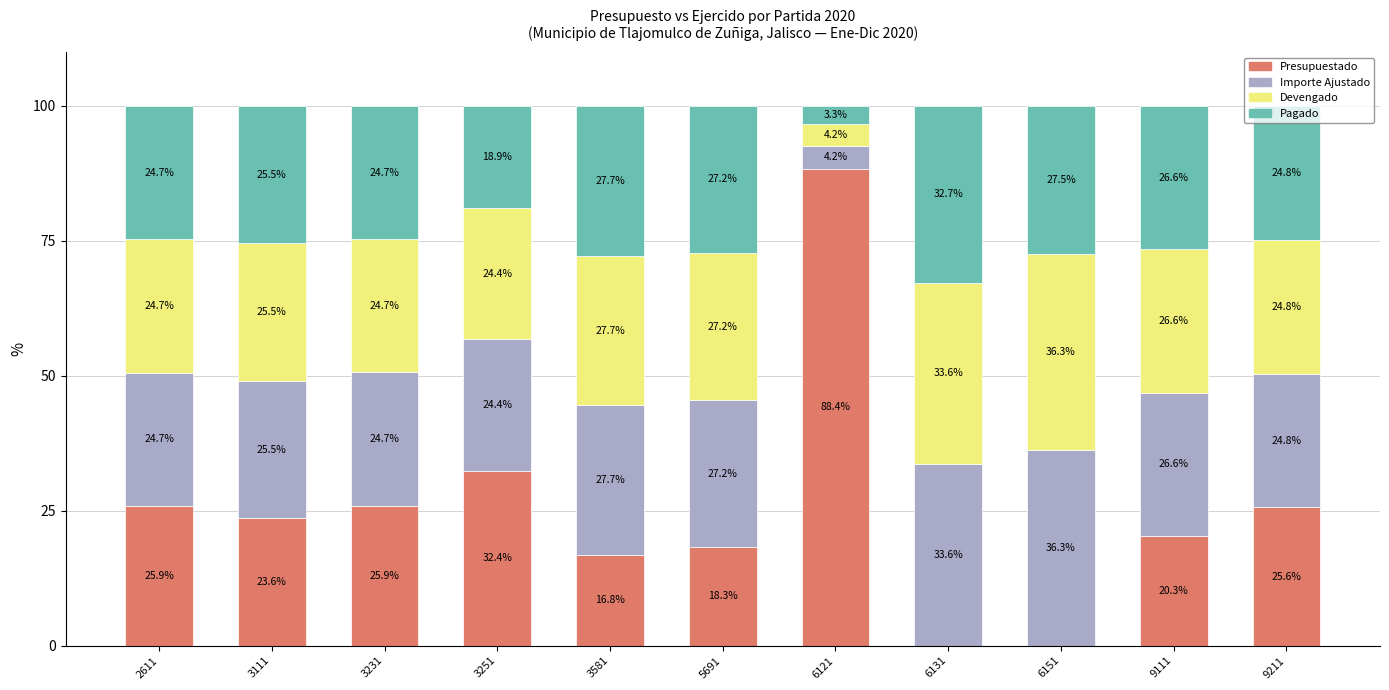

What is the total value across all series at 3231?

100.0